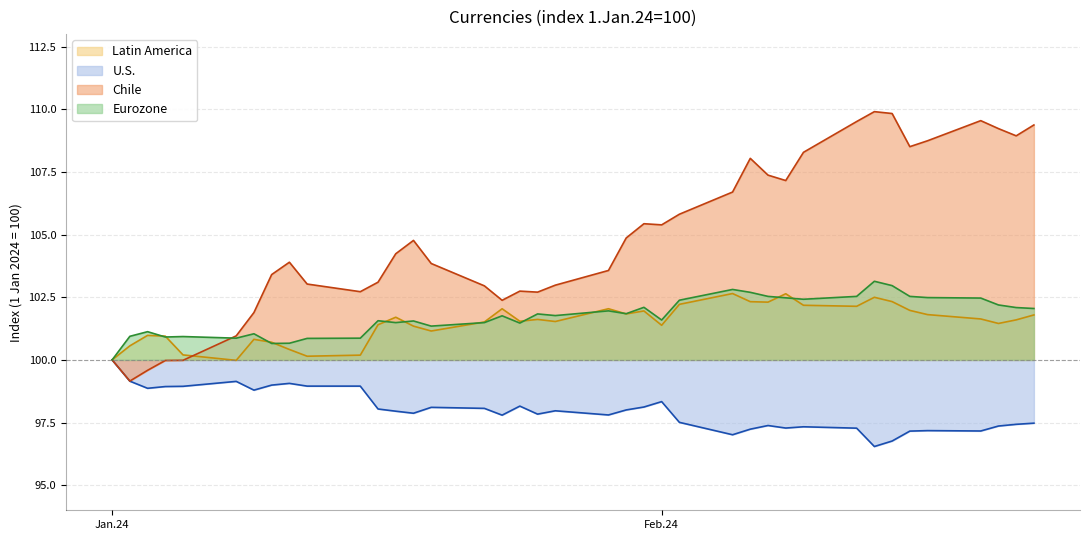

What is the sum of all Chile values?

4090.5